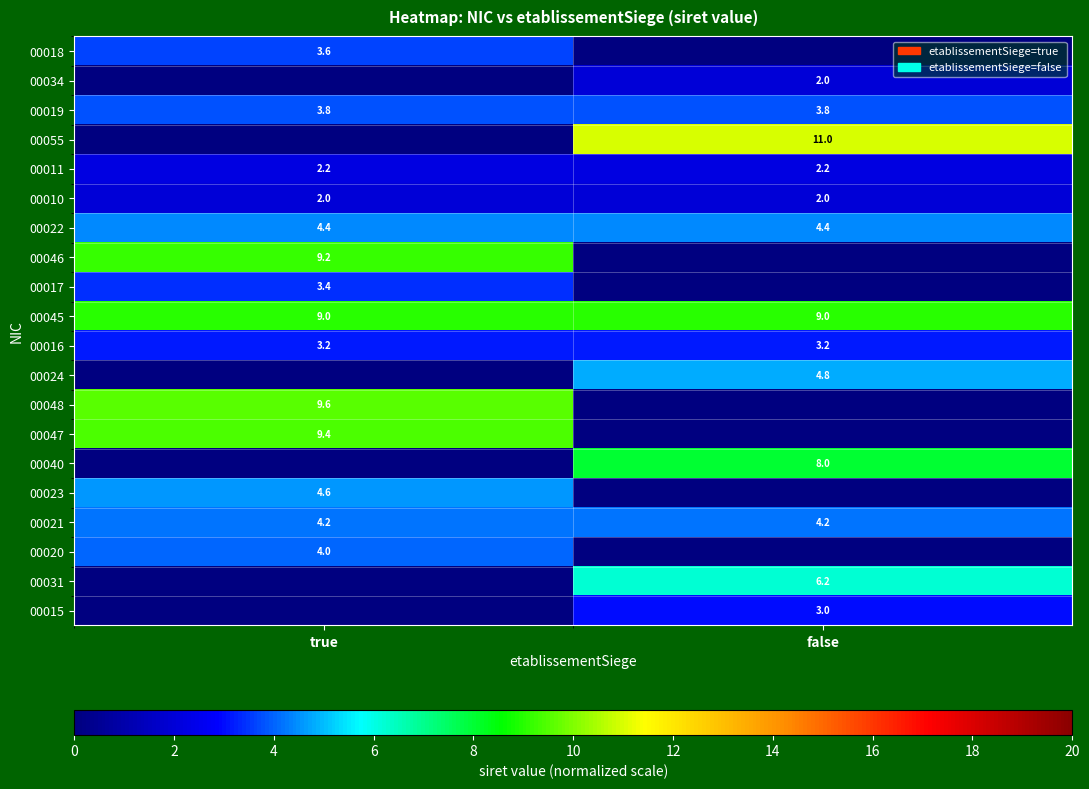

How many distinct data groups are displayed?

20